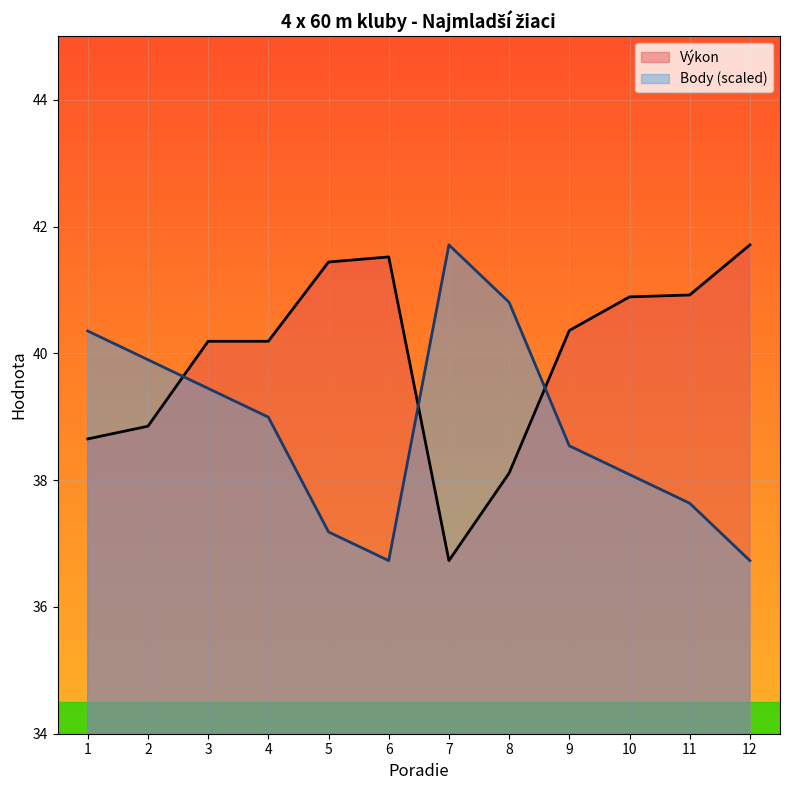

List the series in order of their overall mean, highest first.

Výkon, Body (scaled)